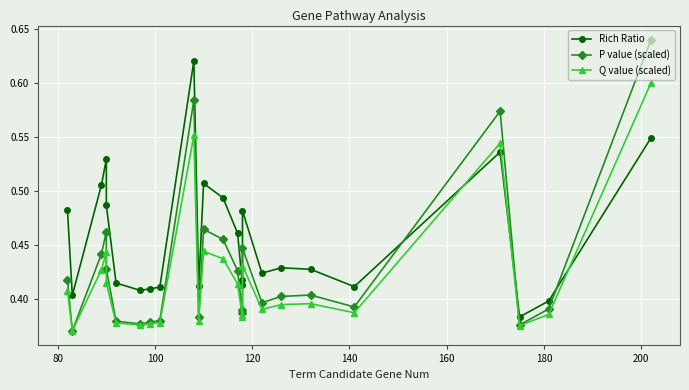

How many interior local peaks does the Q value (scaled) series have?

6